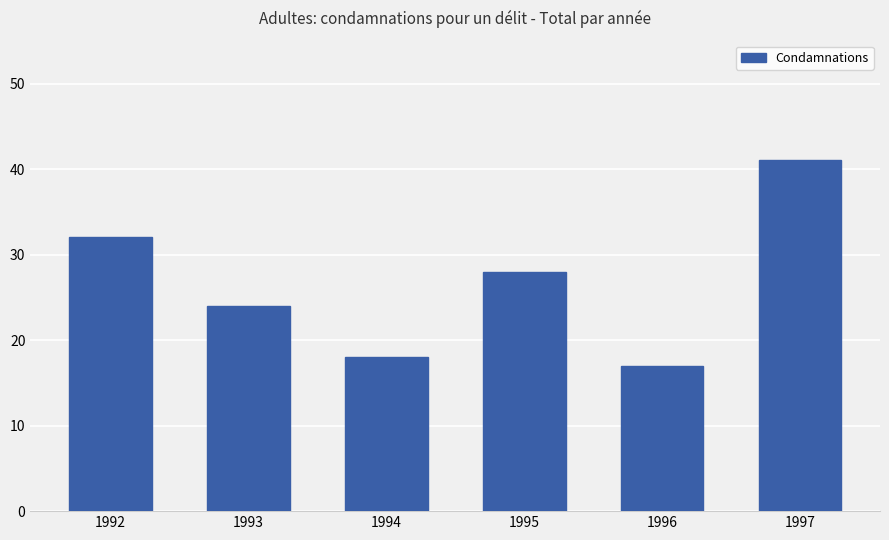

List the labels in order of value, smallest first.

1996, 1994, 1993, 1995, 1992, 1997